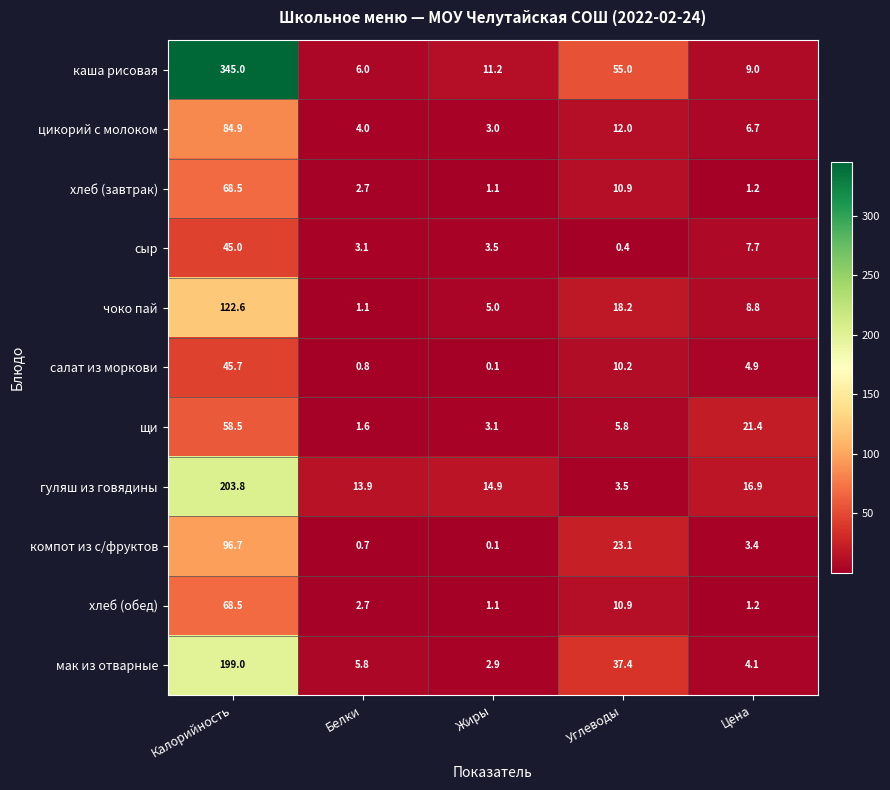

At how many categories does at least one series exceed 306?

1